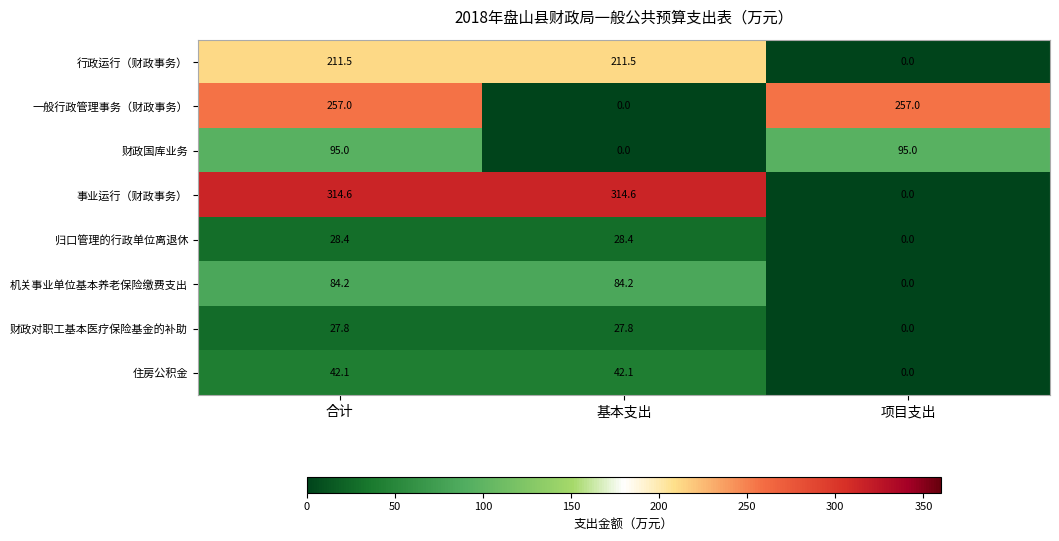

How many values in 住房公积金 are above zero?

2